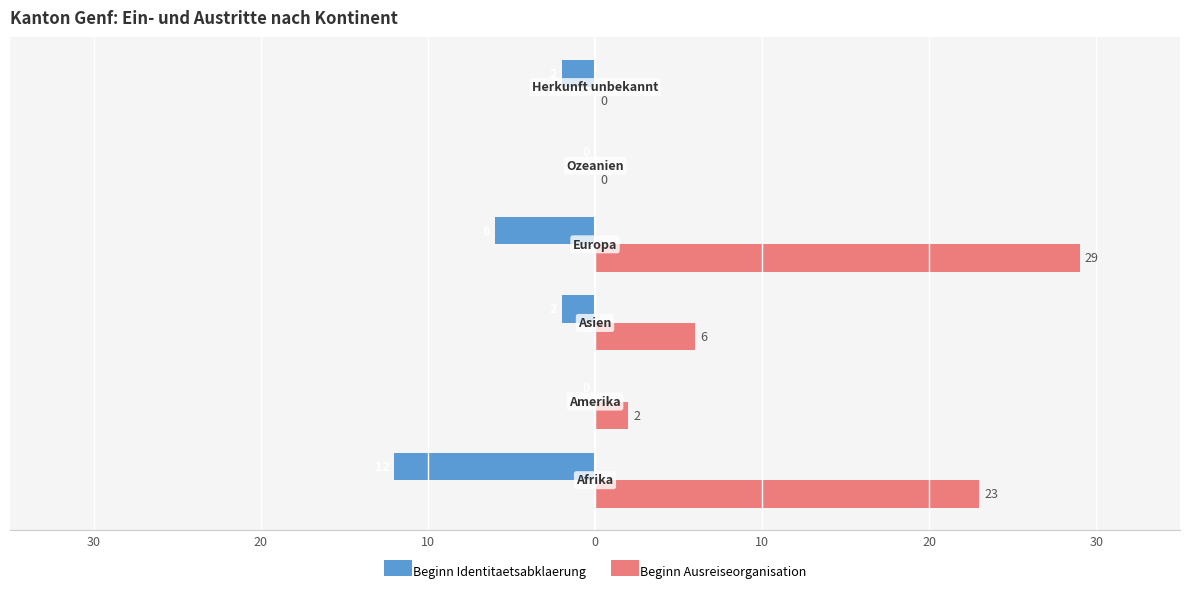

Count the Beginn Identitaetsabklaerung values in the range -6 to 0.

5